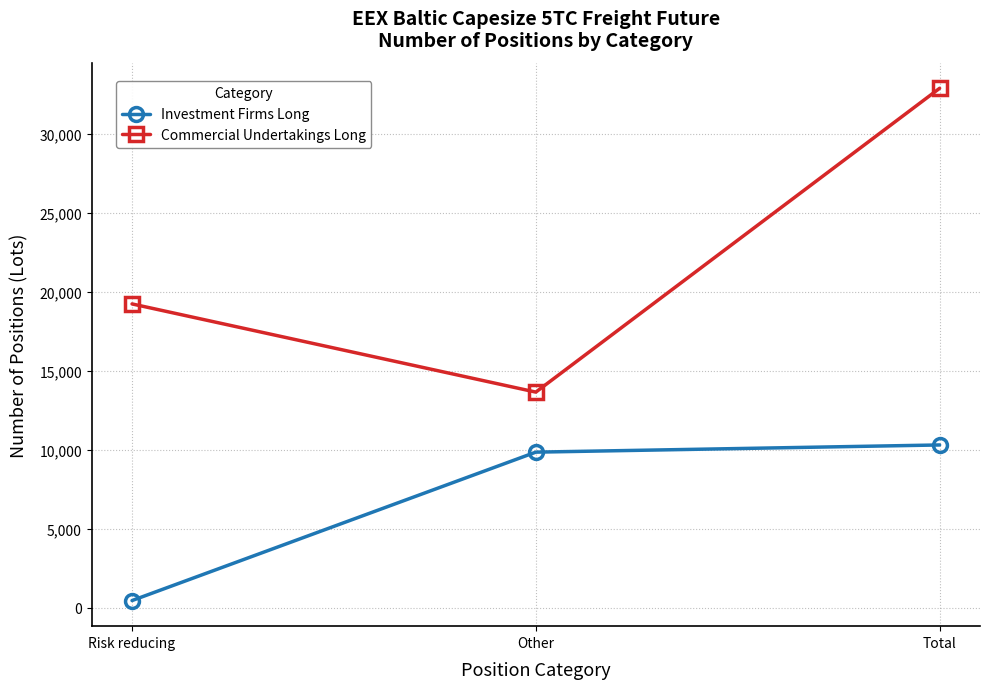

Which series has the largest total across all categories?

Commercial Undertakings Long